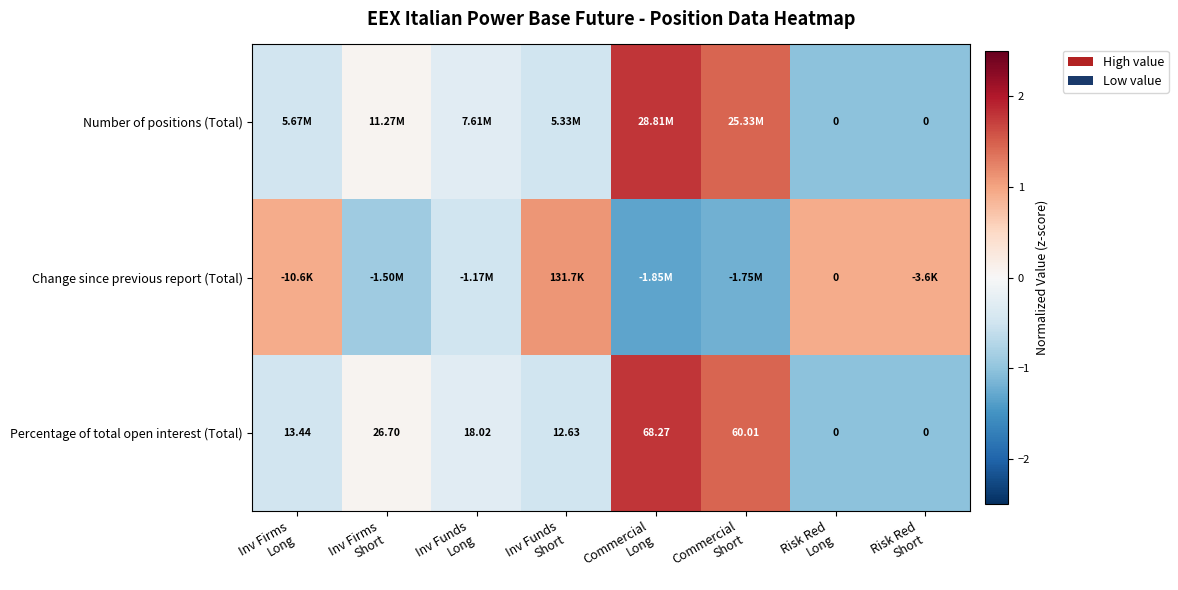

List the series in order of their peak value, highest first.

Percentage of total open interest (Total), Number of positions (Total), Change since previous report (Total)